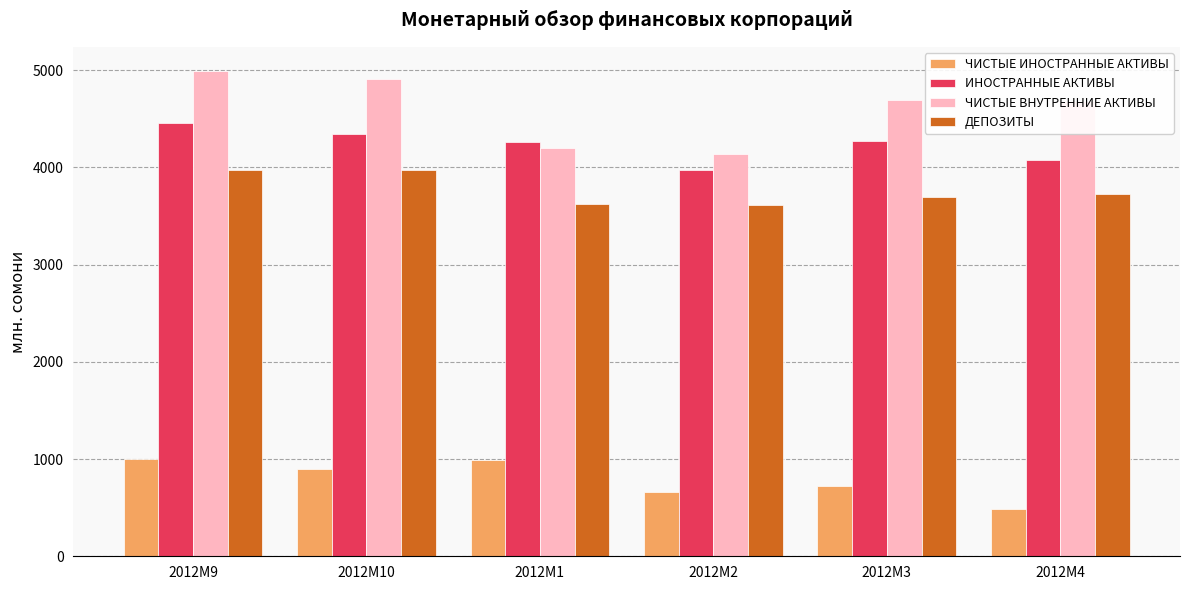

What is the smallest value displayed?

485.4